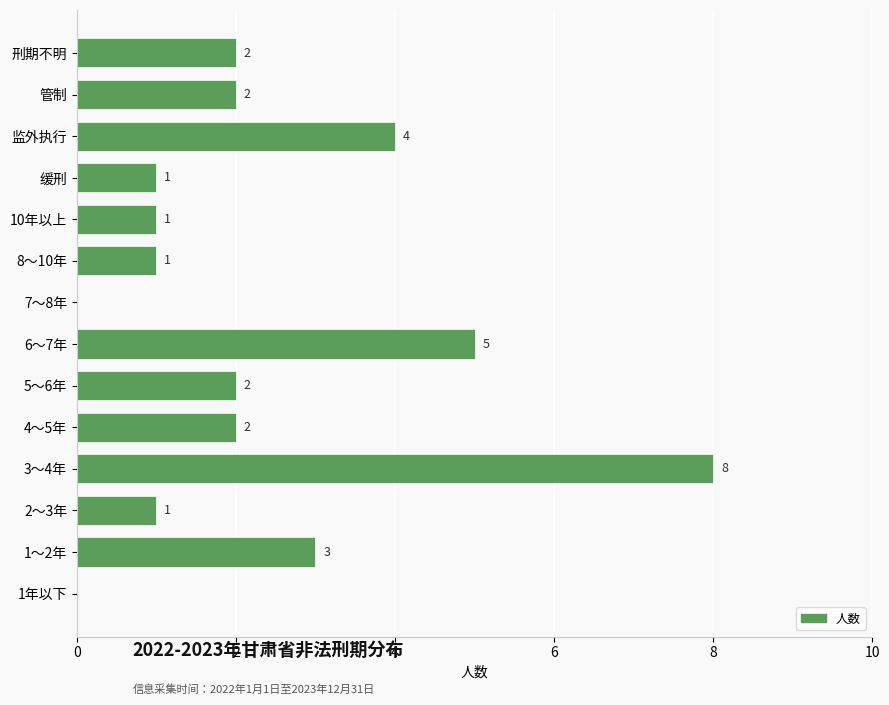

Are the bars horizontal?

Yes